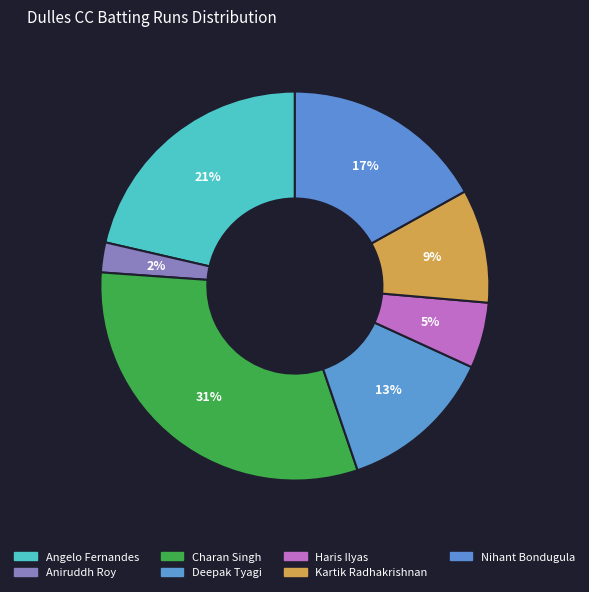

The Nihant Bondugula slice represents 29% of the pie. True or false?

False